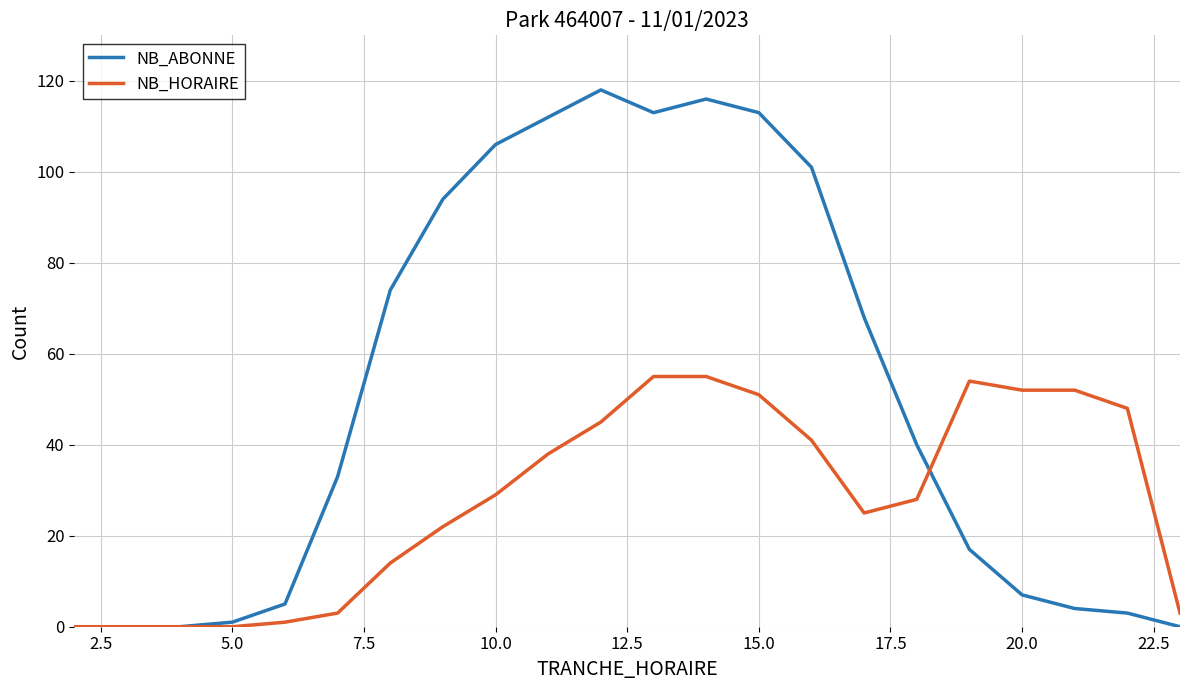

What is the maximum value for NB_HORAIRE?

55